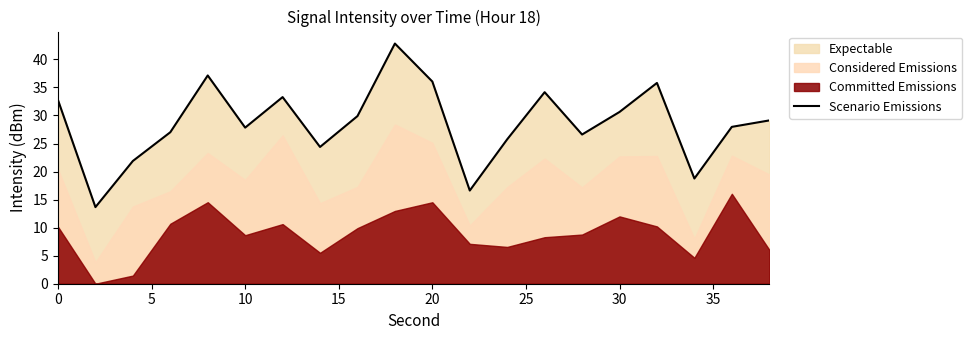

True or false: Scenario Emissions has a value of 30.6 at 30.

True